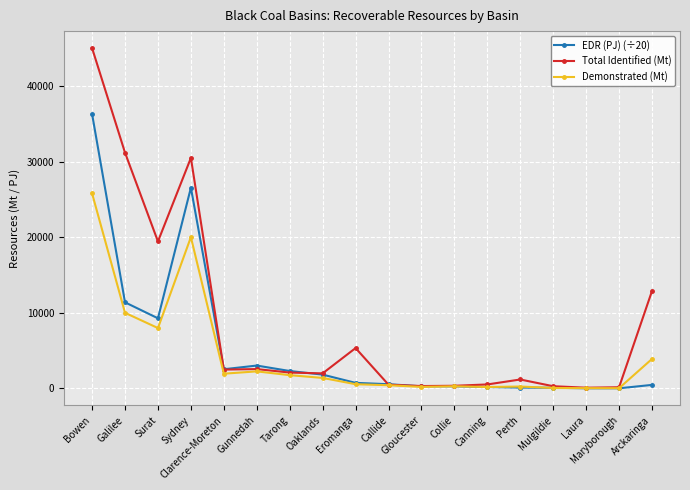

Where is Demonstrated (Mt) nearest to the value 12924?

Galilee